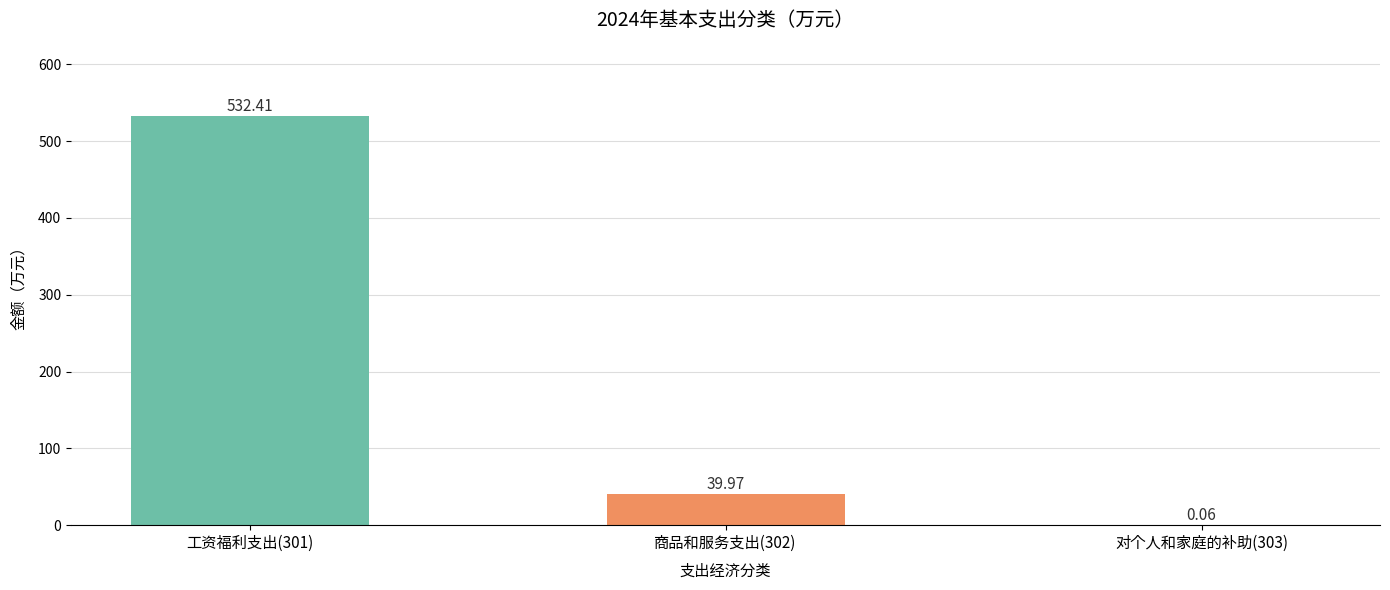

True or false: the data shows 63.8 at 商品和服务支出(302).

False